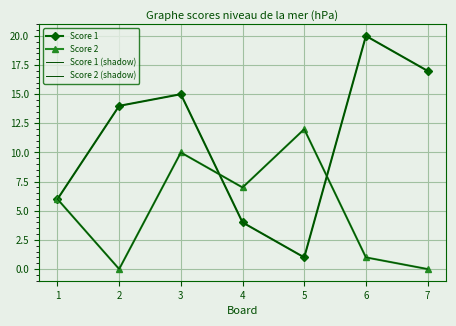

Rank the series at 1 from lowest to highest value.

Score 1, Score 2, Score 1 (shadow), Score 2 (shadow)